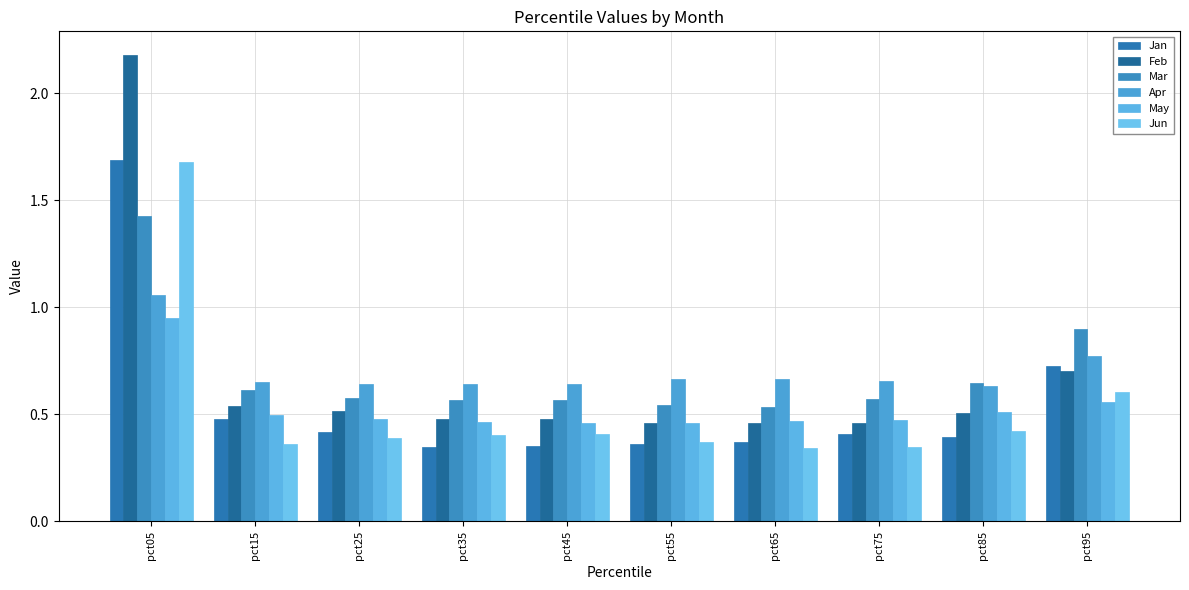

How many bars are there in total?

60